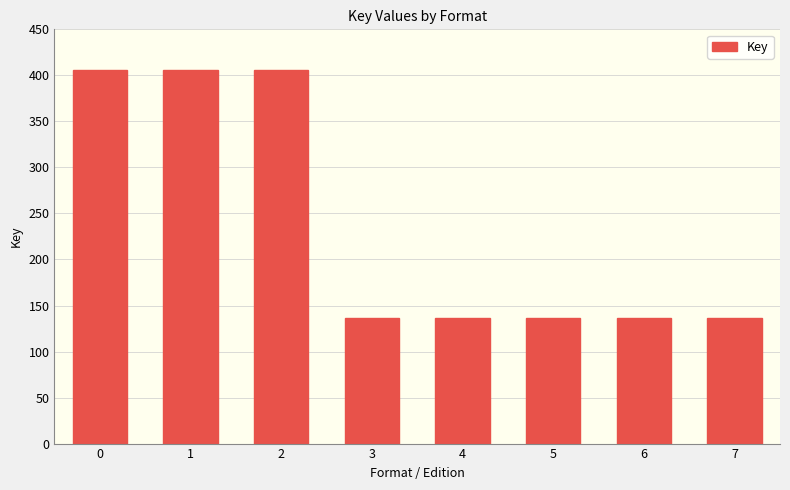

Reading right to left, what are all the values shown in this chart?

136319476	136319476	136319476	136319476	136319476	405680659	405680659	405680659